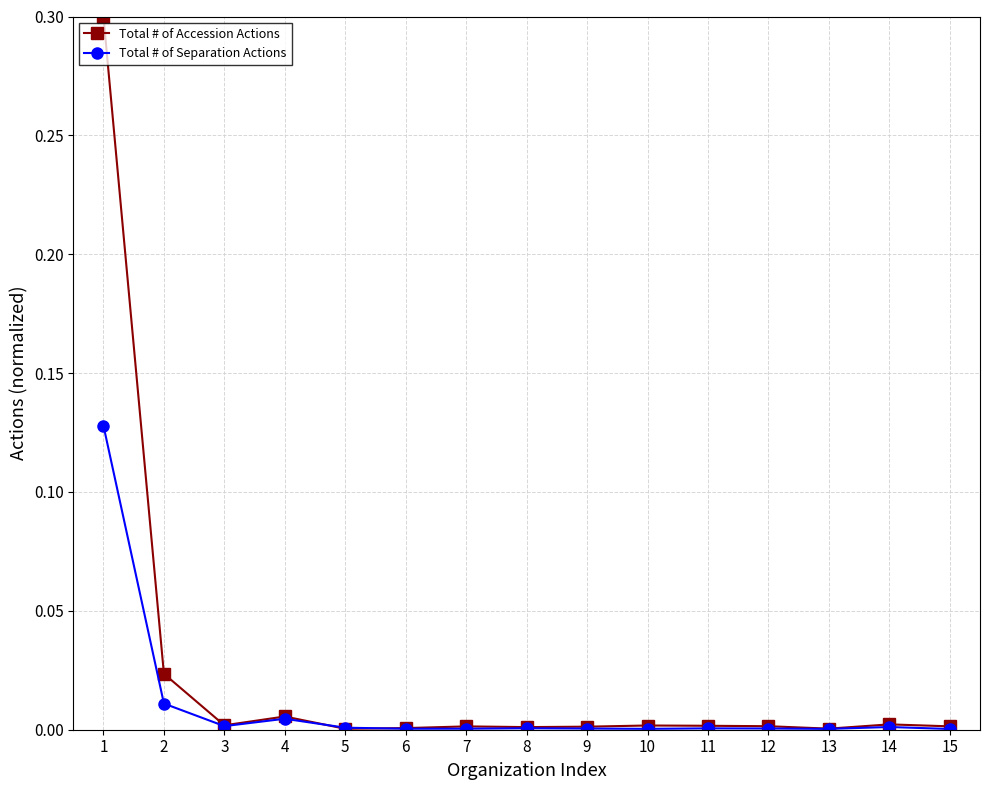

How many lines are shown in the chart?

2